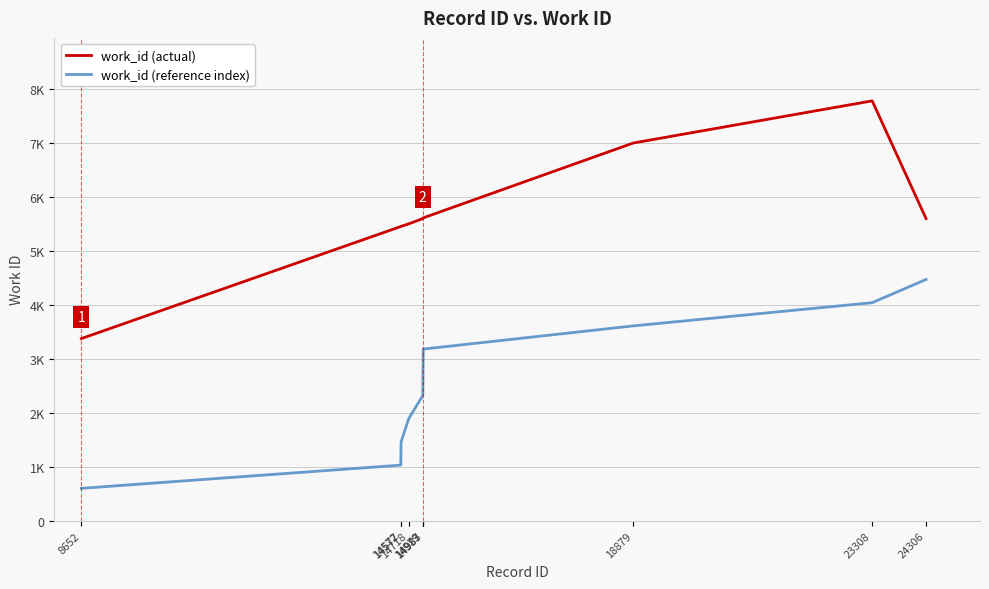

At which label does work_id (actual) first exceed 5598?

14987